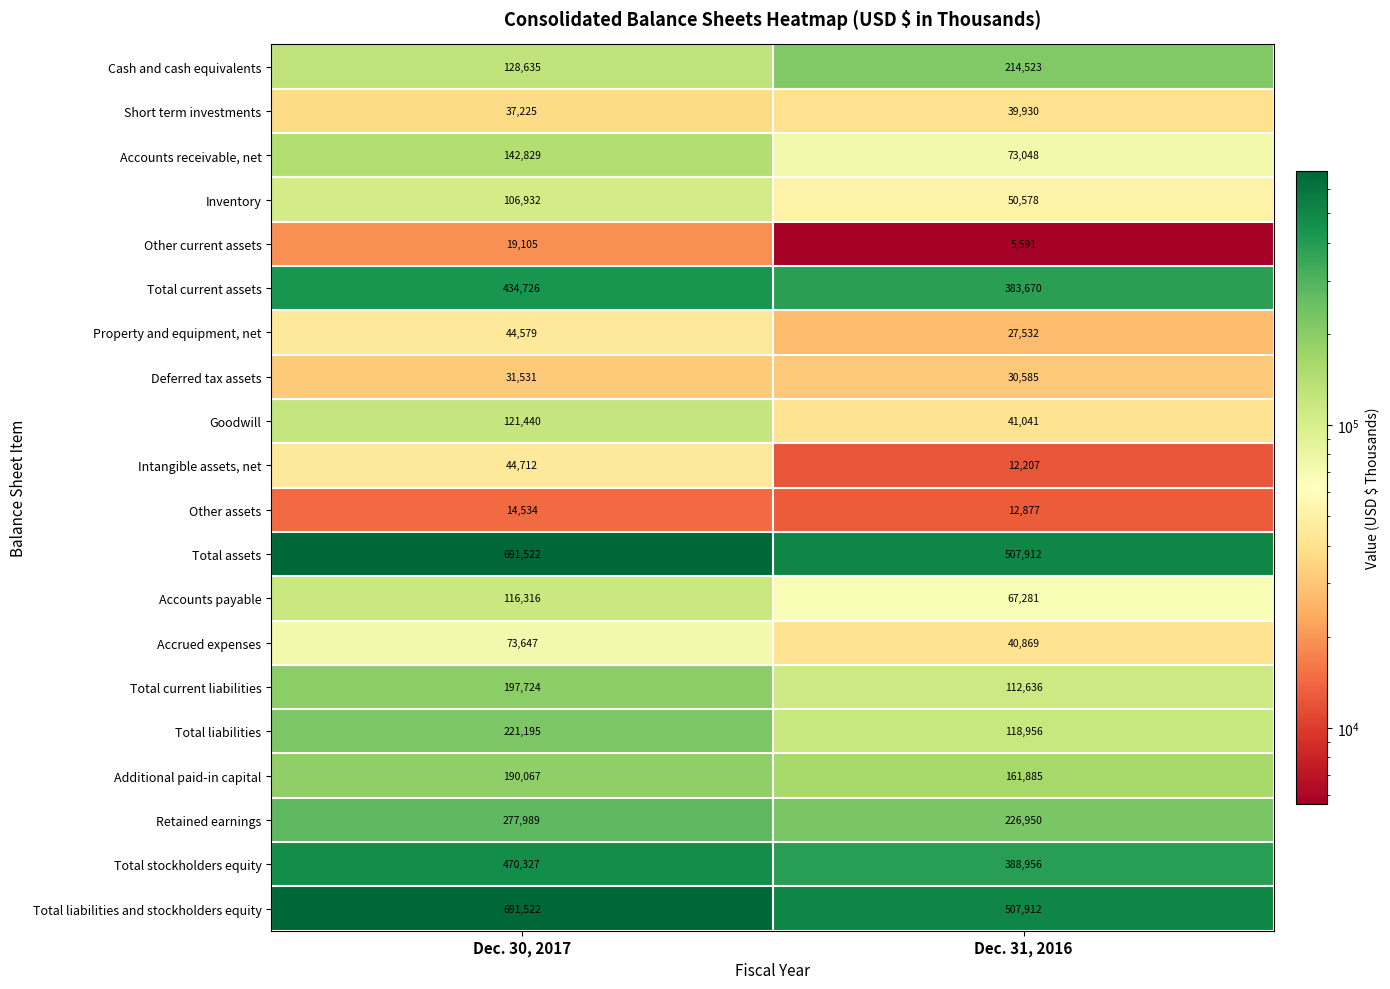

Is the value of Total current assets at Dec. 30, 2017 greater than the value of Retained earnings at Dec. 30, 2017?

Yes